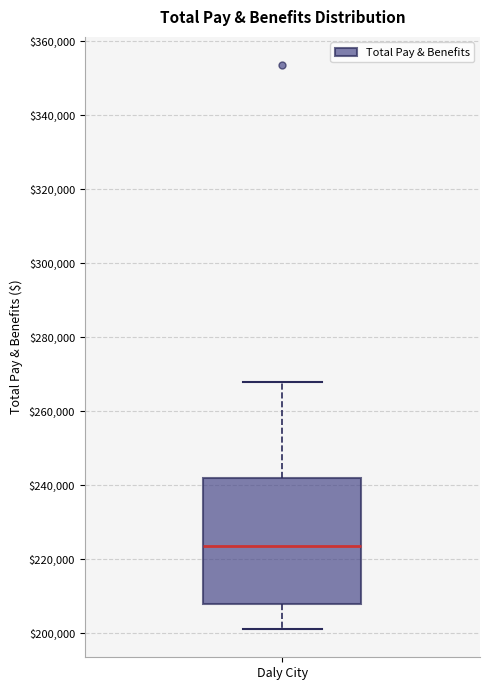

Read this box plot against the y-axis: the position of the median line, the range covered by the box, and the ends of both whiskers. The values are not printed on the chart, so give them approximately, as read against the axis.

median 224000, box 208000 to 242000, whiskers 202000 to 268000